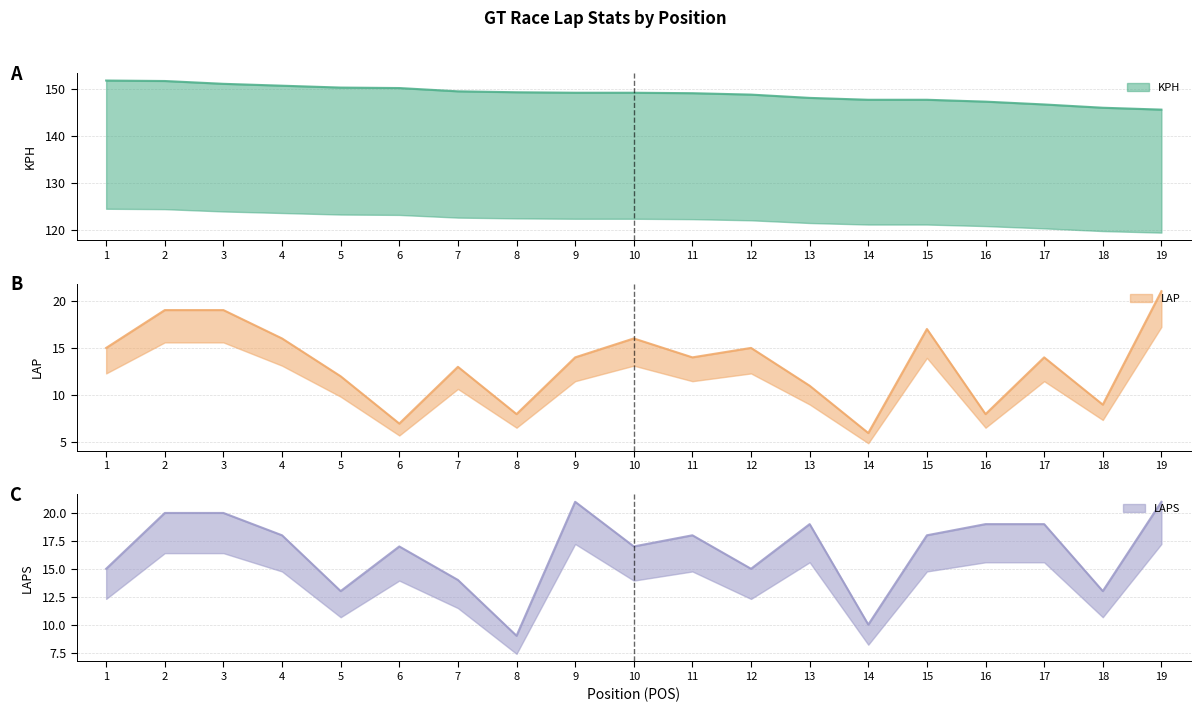

Which series has the largest total across all categories?

KPH